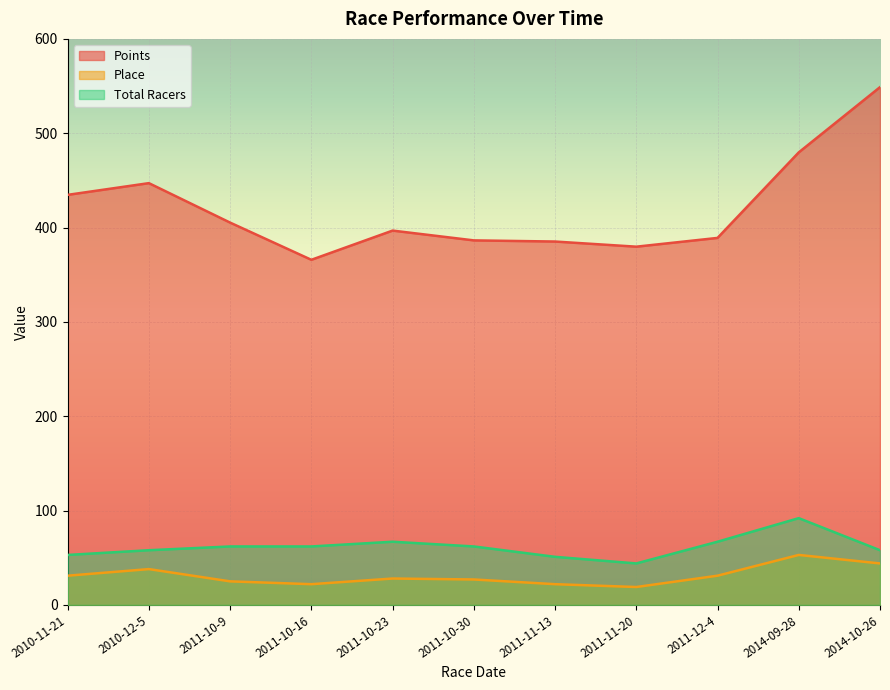

How many series are shown in this chart?

3